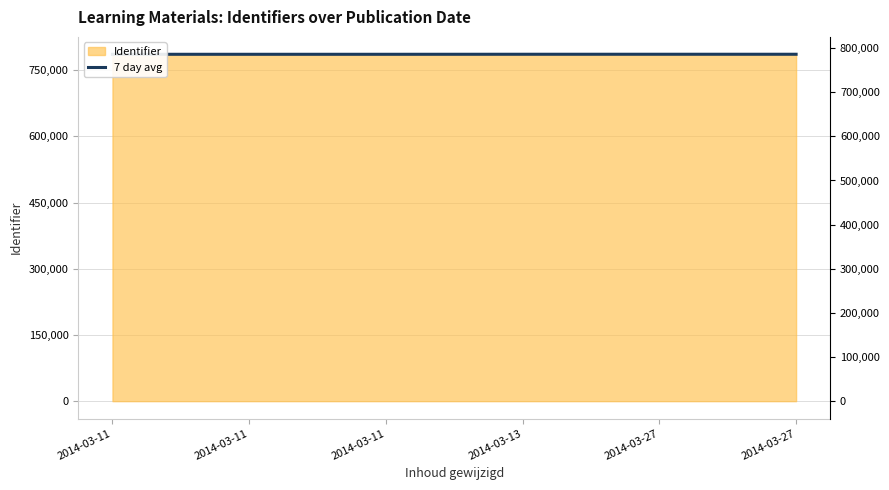

What is the change in value from 2014-03-11 to 2014-03-11?

-4